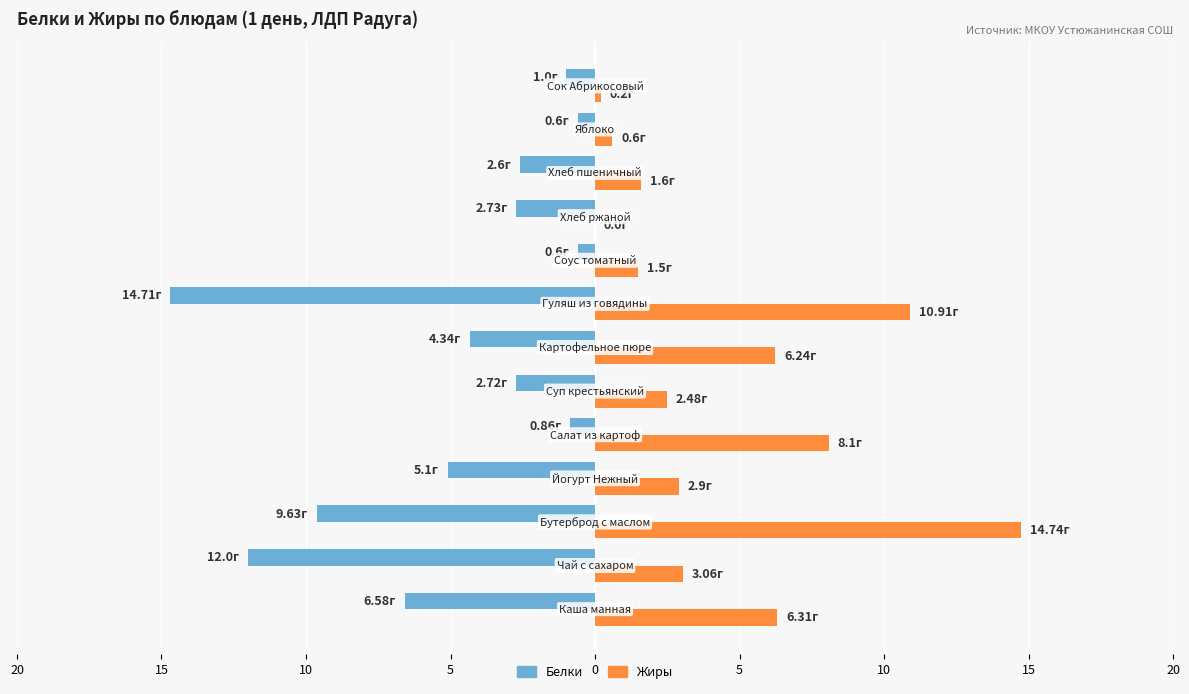

What are all the series names shown in the legend?

Белки, Жиры